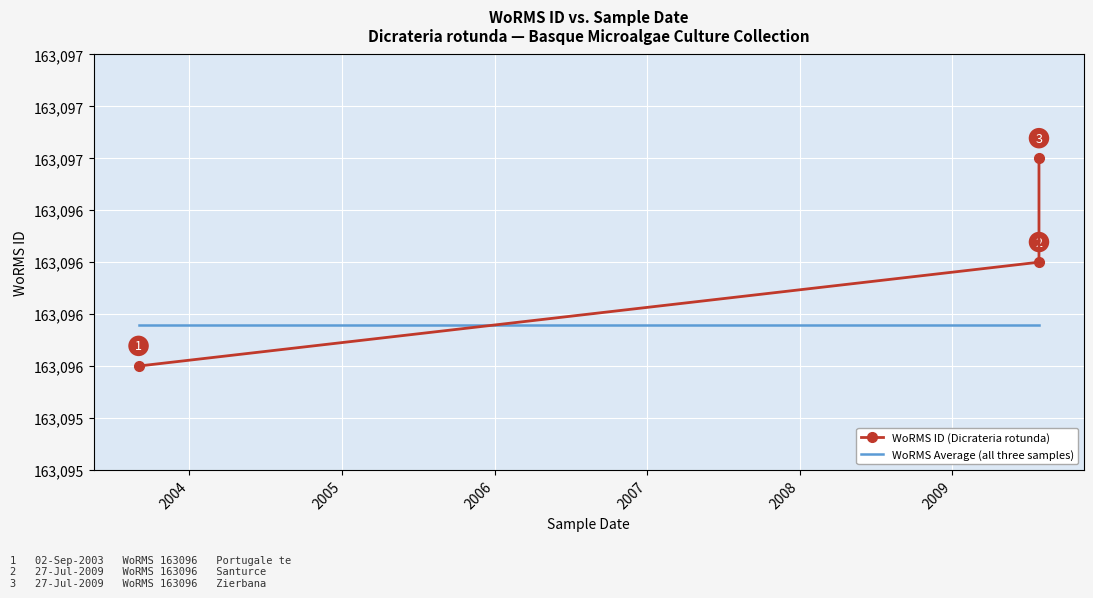

What is the sum of all WoRMS Average (all three samples) values?

489288.6